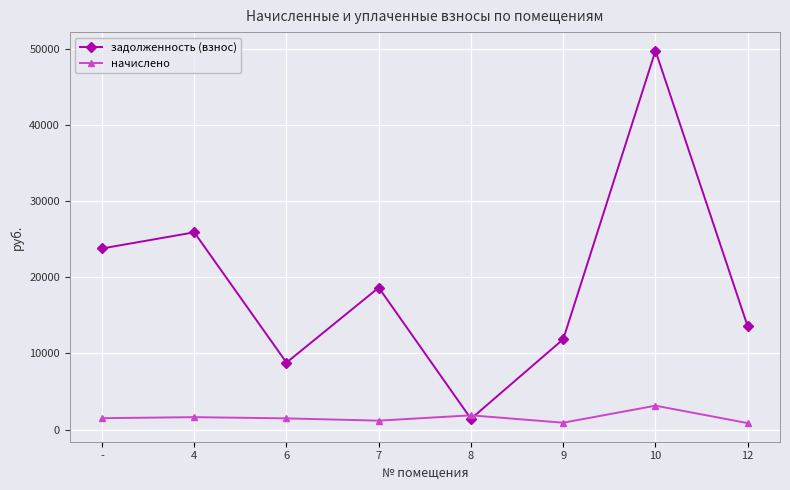

What is the greatest value displayed?

49767.2